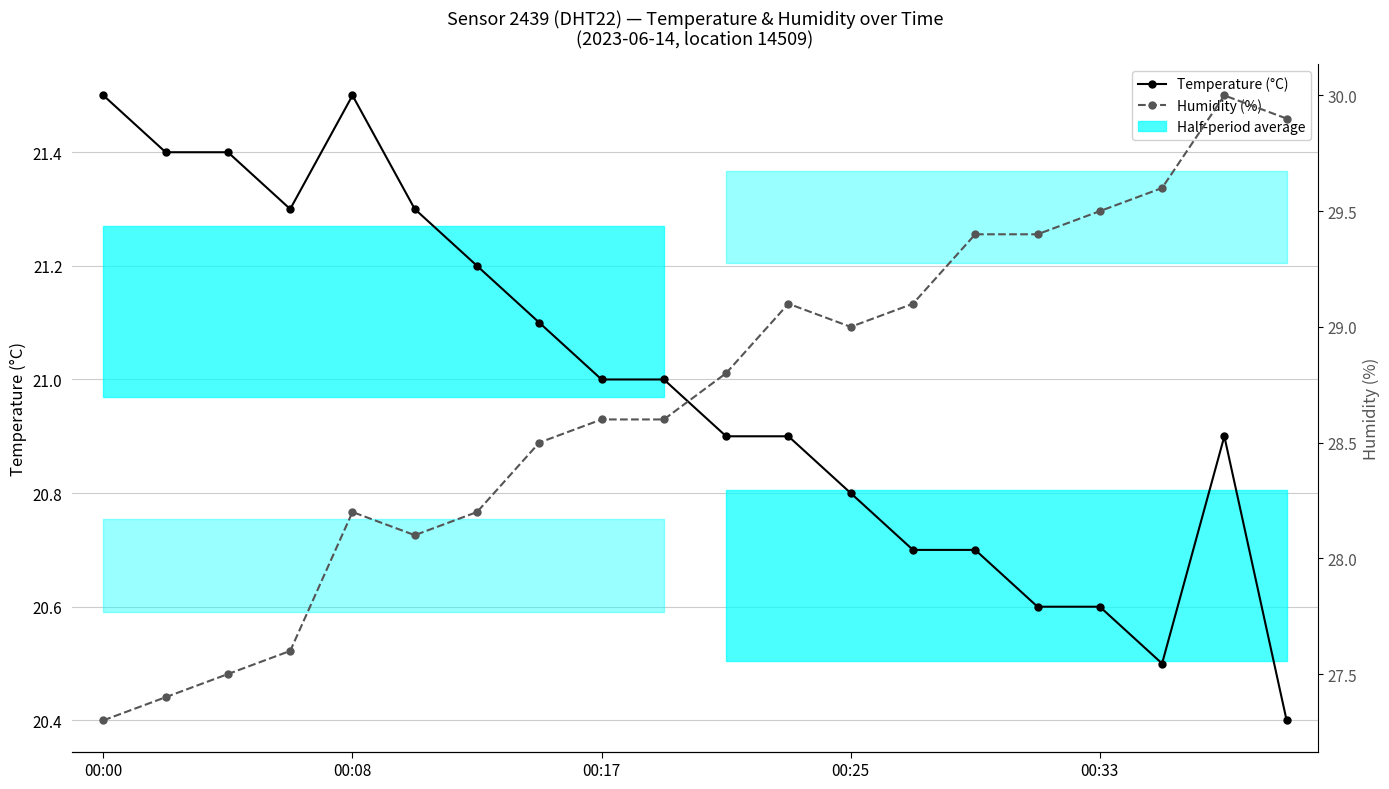

What is the spread (max minus min) of values at 00:33?

8.9